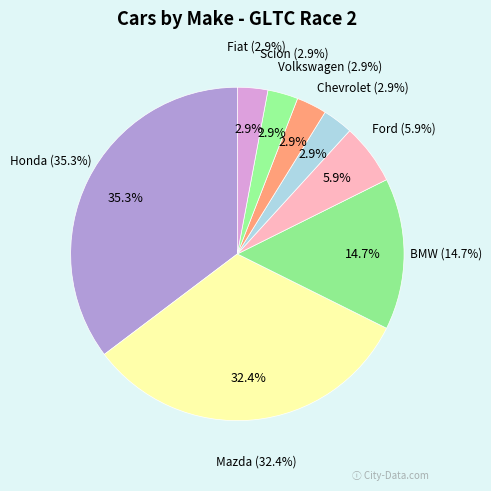

To the nearest percent, what is the average slice percentage?

12%